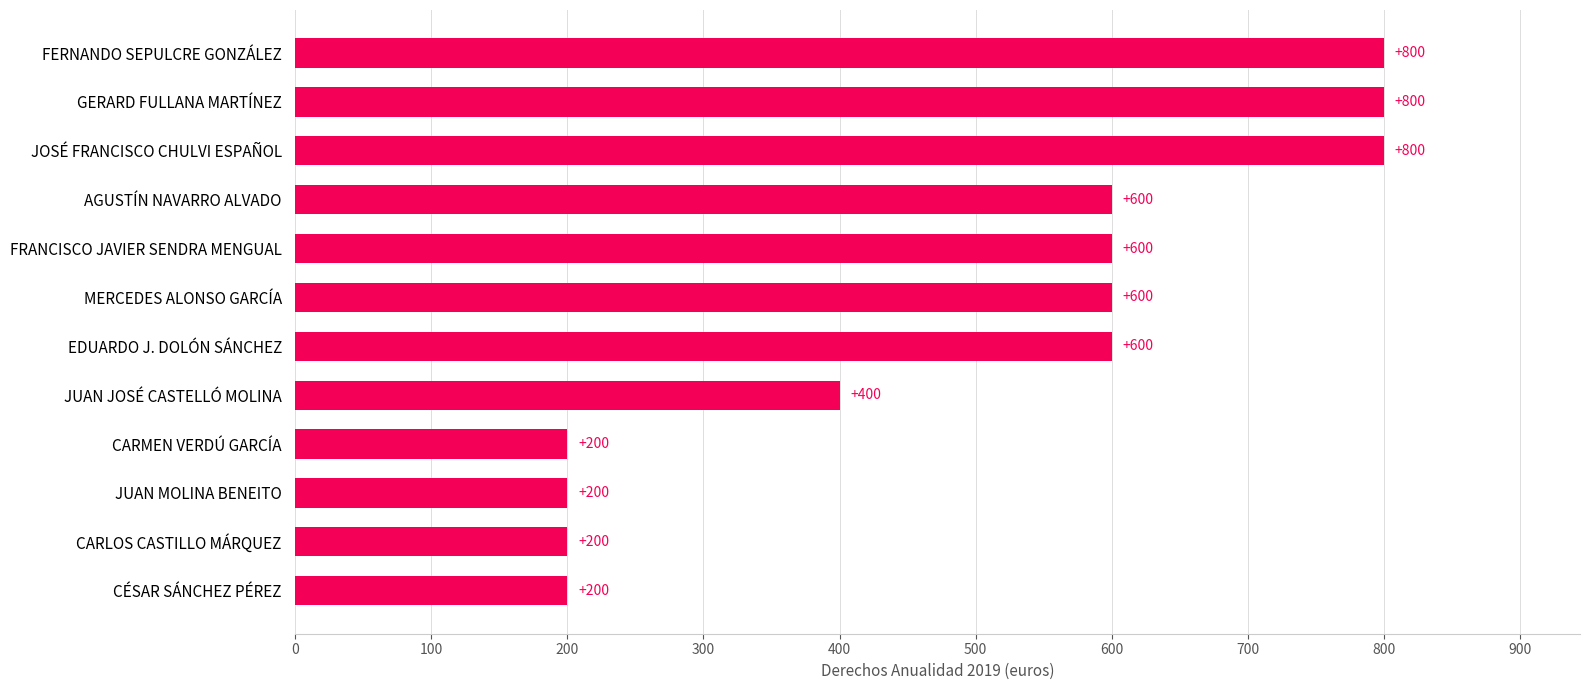

Count the number of data series in this chart.

1